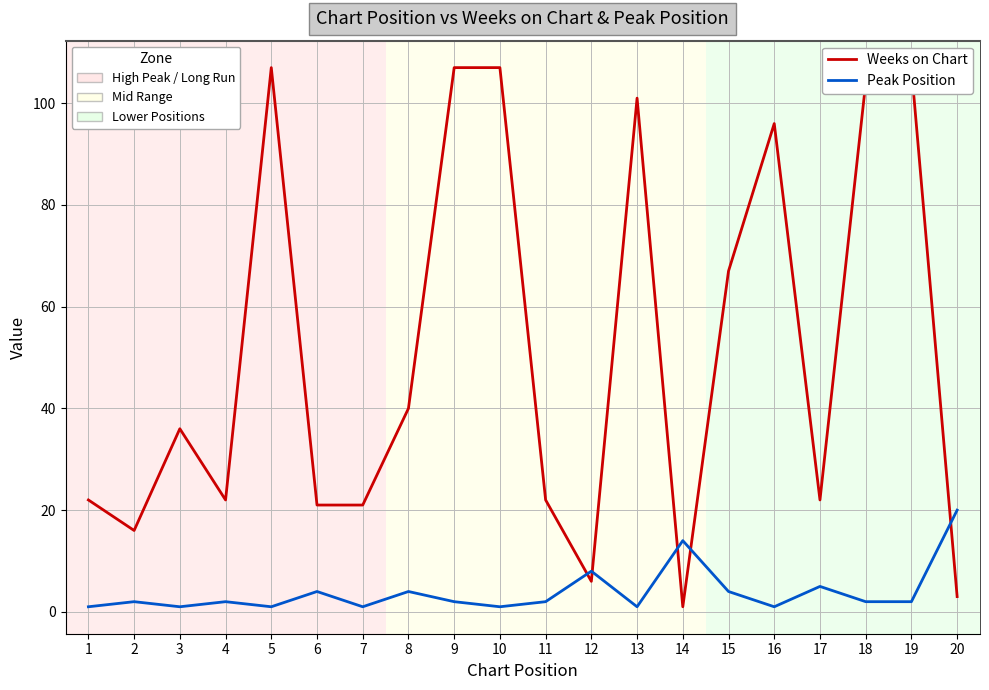

How many lines are shown in the chart?

2